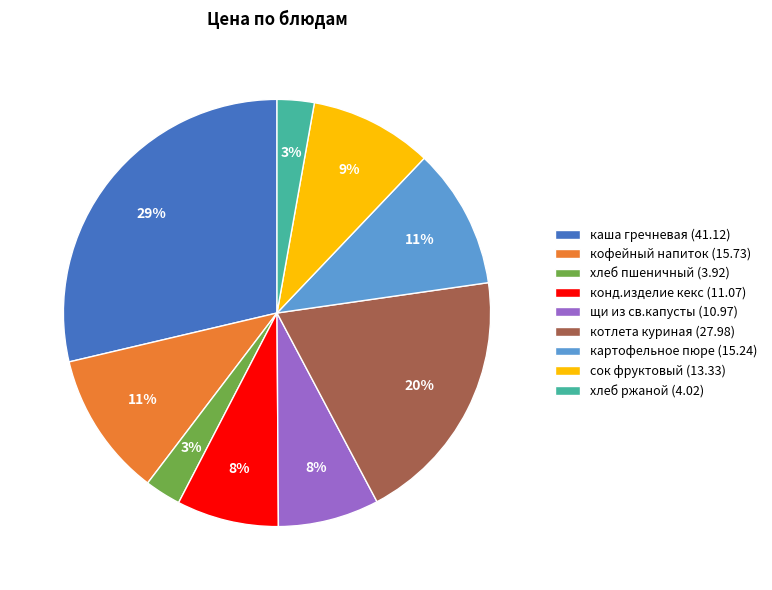

Which category has the biggest portion of the pie?

каша гречневая (41.12)